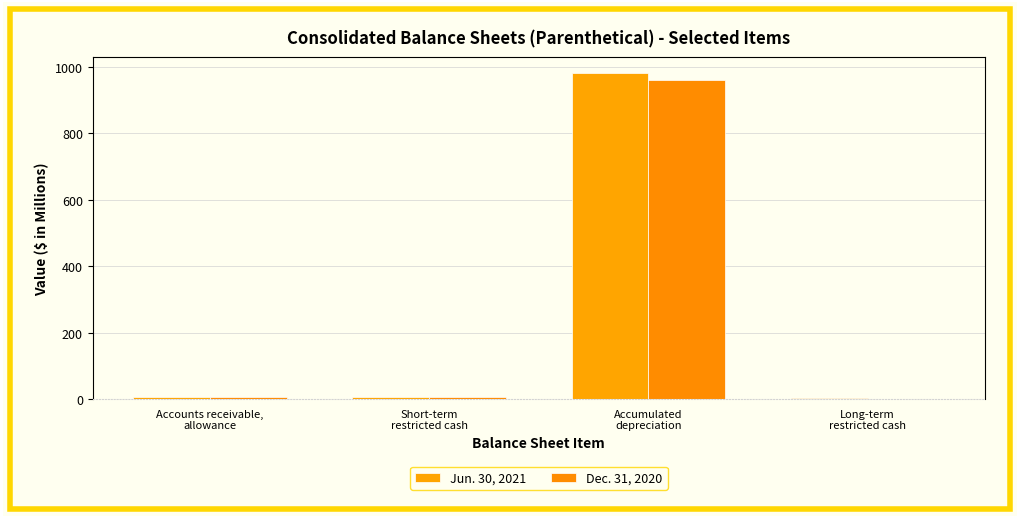

How many groups of bars are there?

4